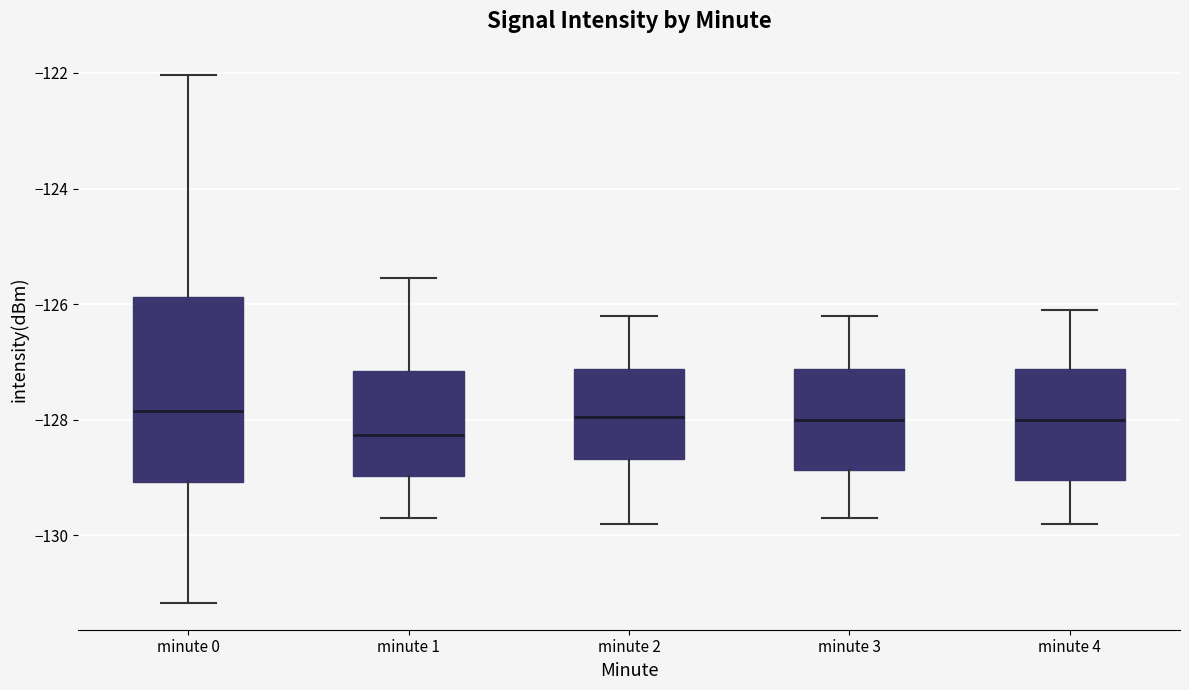

Reading left to right, transcribe this box plot: for each box, give where its median line is, the range the box spans, and where its two whiskers end, as read against the y-axis. The values are not printed on the chart, so give them approximately, as read against the axis.

minute 0: median -127.8, box -129.0 to -125.8, whiskers -131.2 to -122.0
minute 1: median -128.2, box -129.0 to -127.2, whiskers -129.6 to -125.6
minute 2: median -128.0, box -128.6 to -127.2, whiskers -129.8 to -126.2
minute 3: median -128.0, box -128.8 to -127.2, whiskers -129.6 to -126.2
minute 4: median -128.0, box -129.0 to -127.2, whiskers -129.8 to -126.0